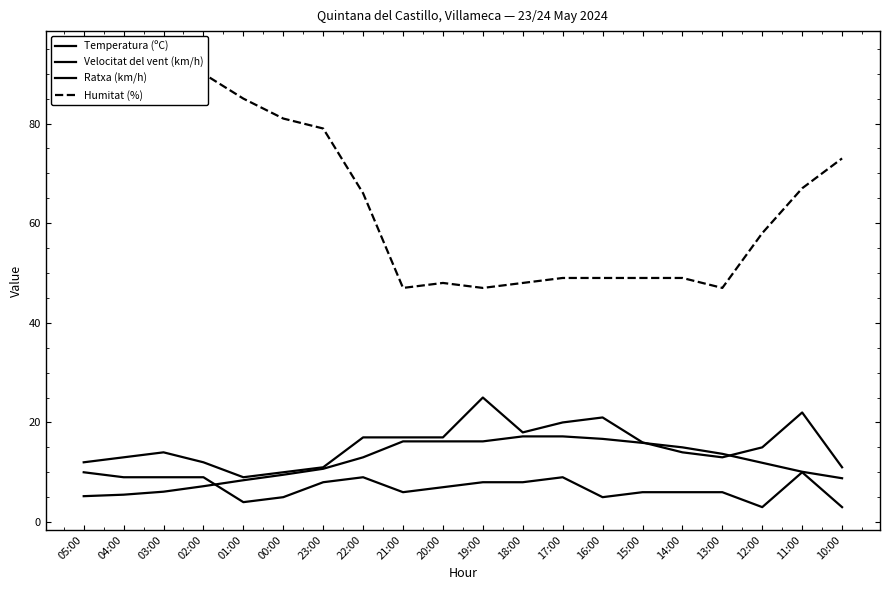

True or false: Ratxa (km/h) has more than 2 points higher than both neighbors.

True